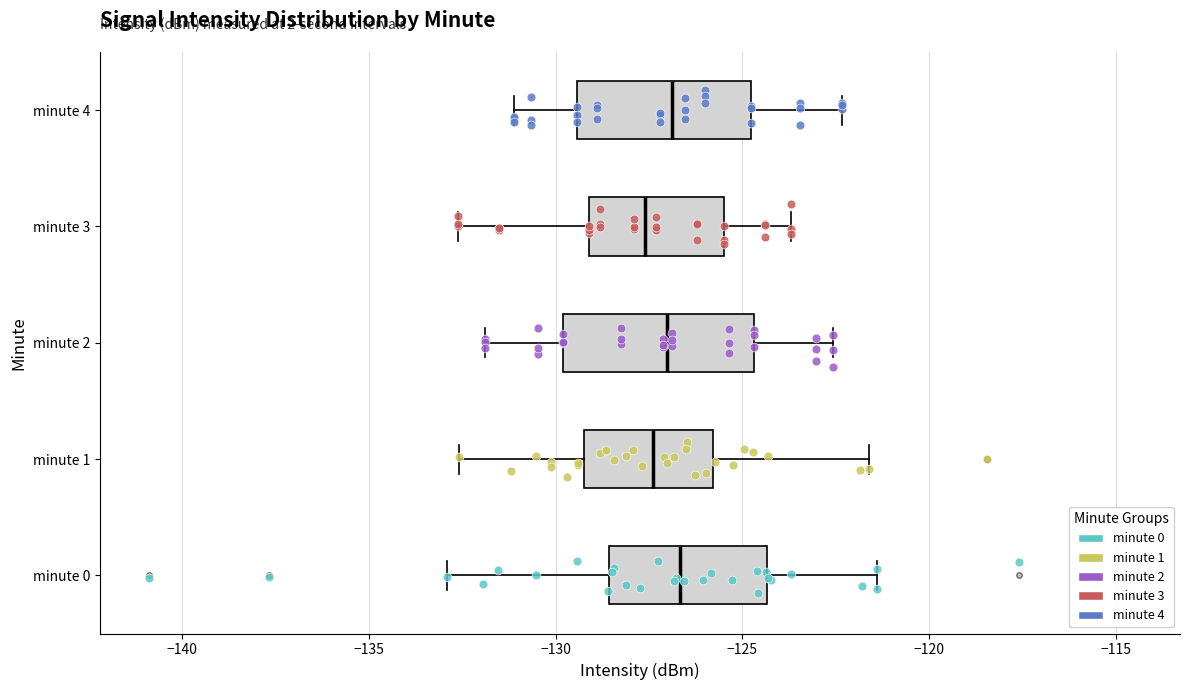

Reading bottom to top, transcribe this box plot: for each box, give where its median line is, the range the box spans, and where its two whiskers end, as read against the x-axis. The values are not printed on the chart, so give them approximately, as read against the axis.

minute 0: median -126.5, box -128.5 to -124.5, whiskers -133.0 to -121.5
minute 1: median -127.5, box -129.0 to -126.0, whiskers -132.5 to -121.5
minute 2: median -127.0, box -130.0 to -124.5, whiskers -132.0 to -122.5
minute 3: median -127.5, box -129.0 to -125.5, whiskers -132.5 to -123.5
minute 4: median -127.0, box -129.5 to -125.0, whiskers -131.0 to -122.5